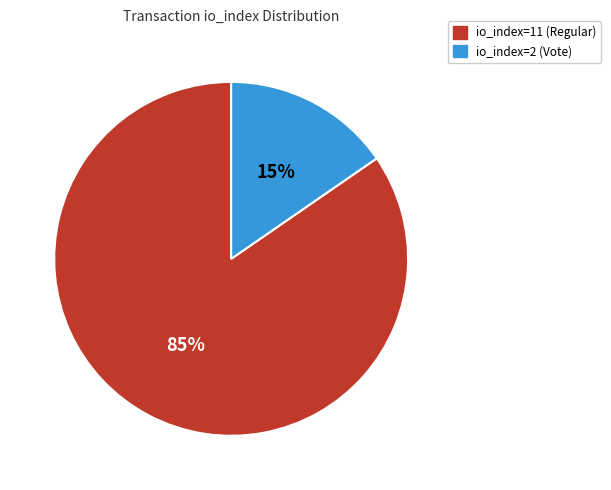

Between io_index=11 (Regular) and io_index=2 (Vote), which is larger?

io_index=11 (Regular)